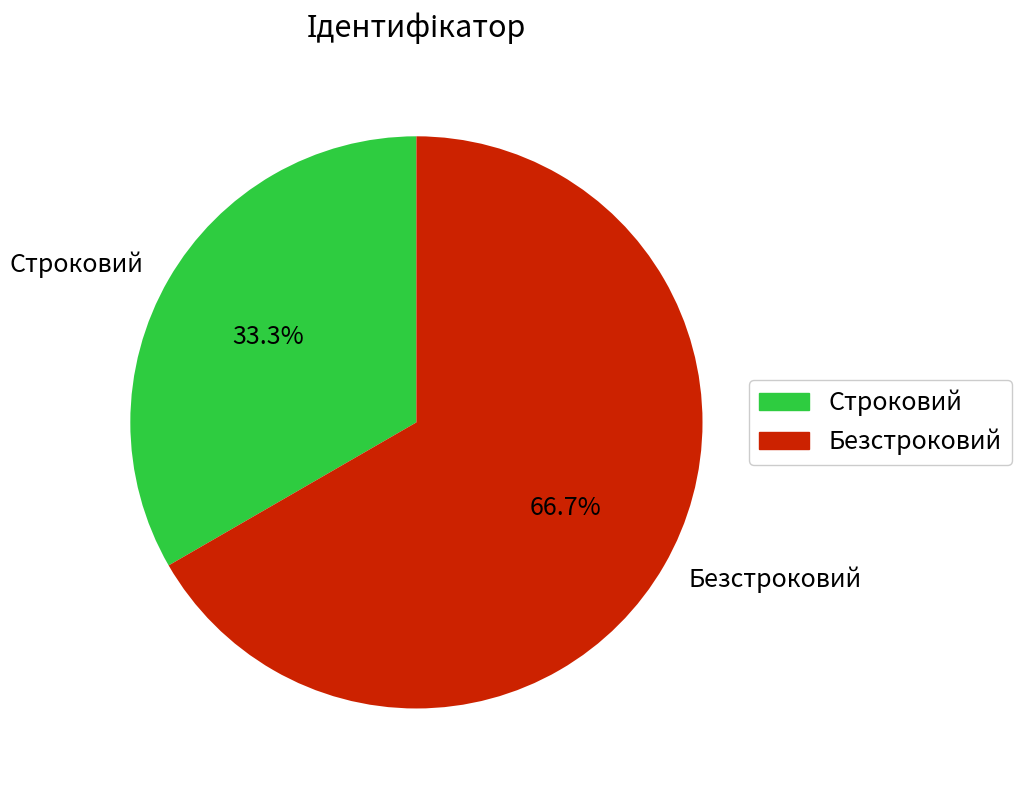

Rank the categories by value from highest to lowest.

Безстроковий, Строковий